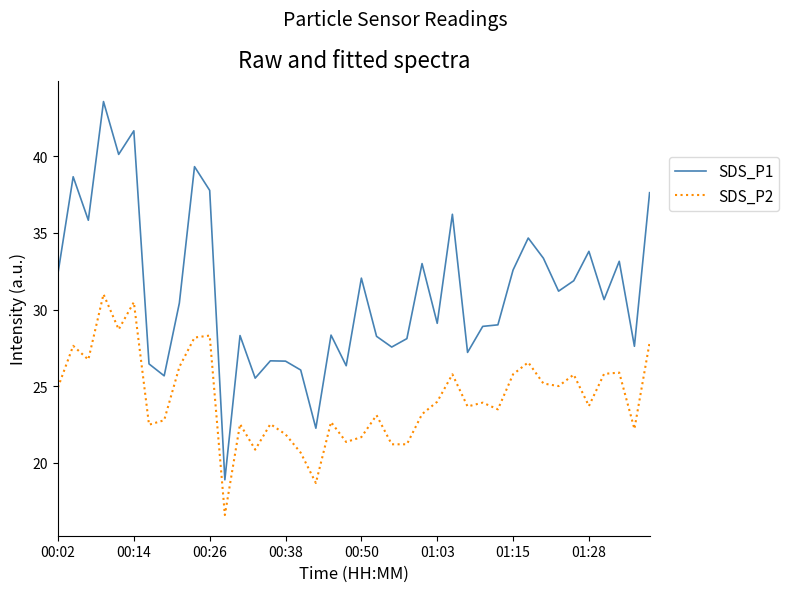

How many distinct data groups are displayed?

2